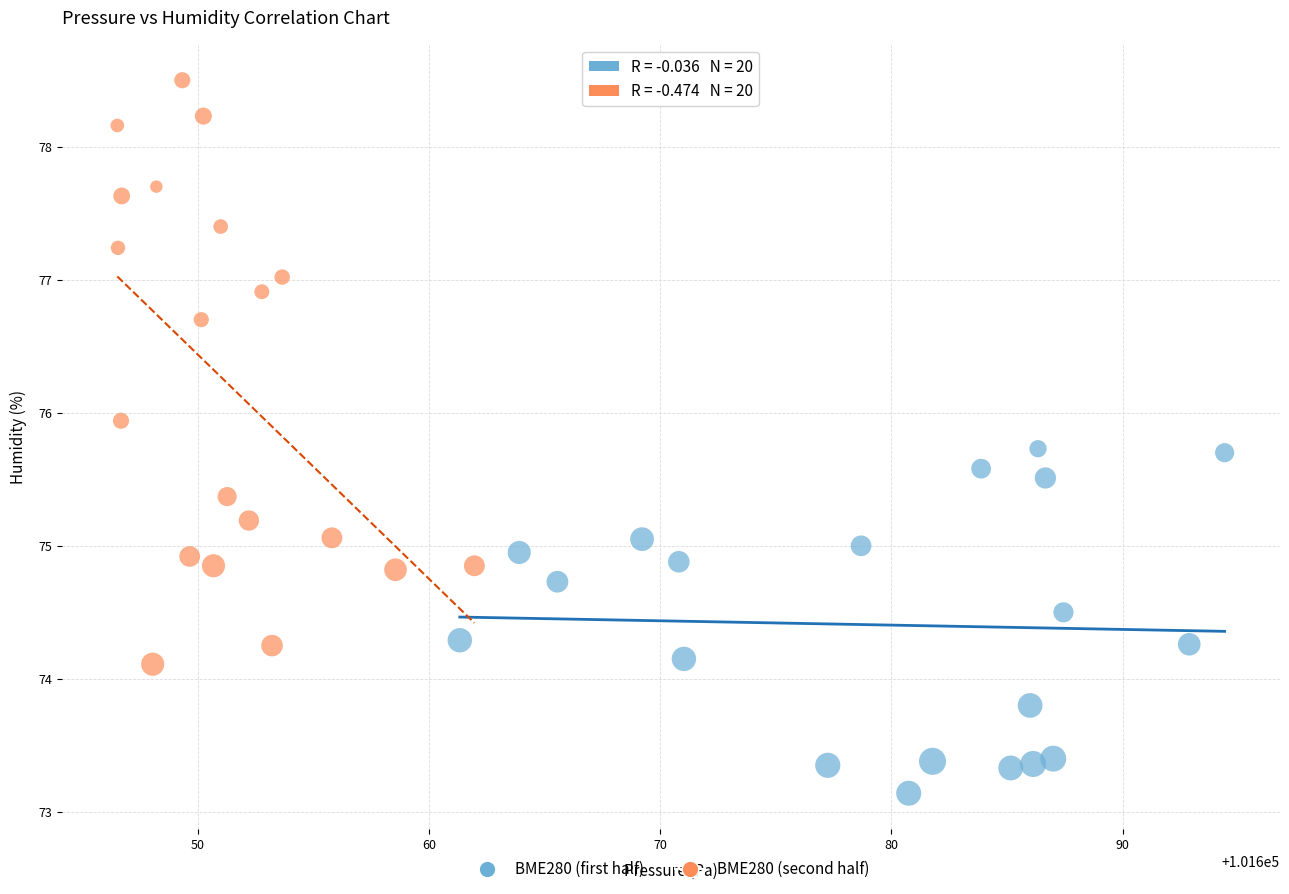

Which series contains the lowest Y value?

BME280 (first half)